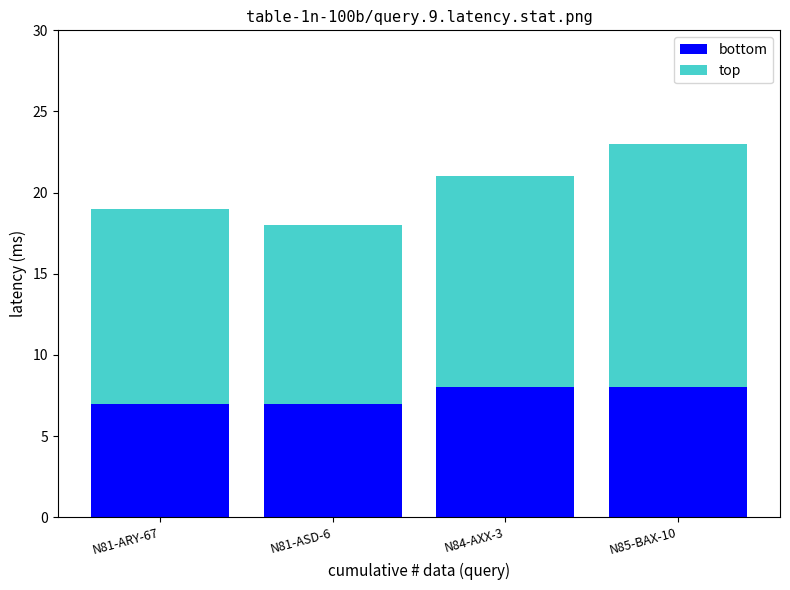

Reading right to left, what are the values for bottom?

8	8	7	7